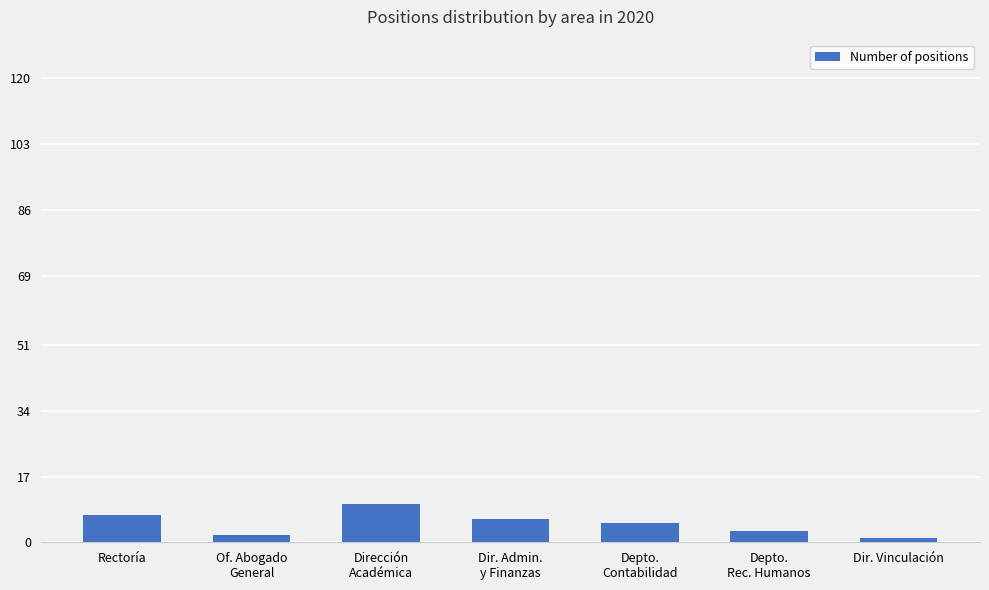

What is the average value?

5